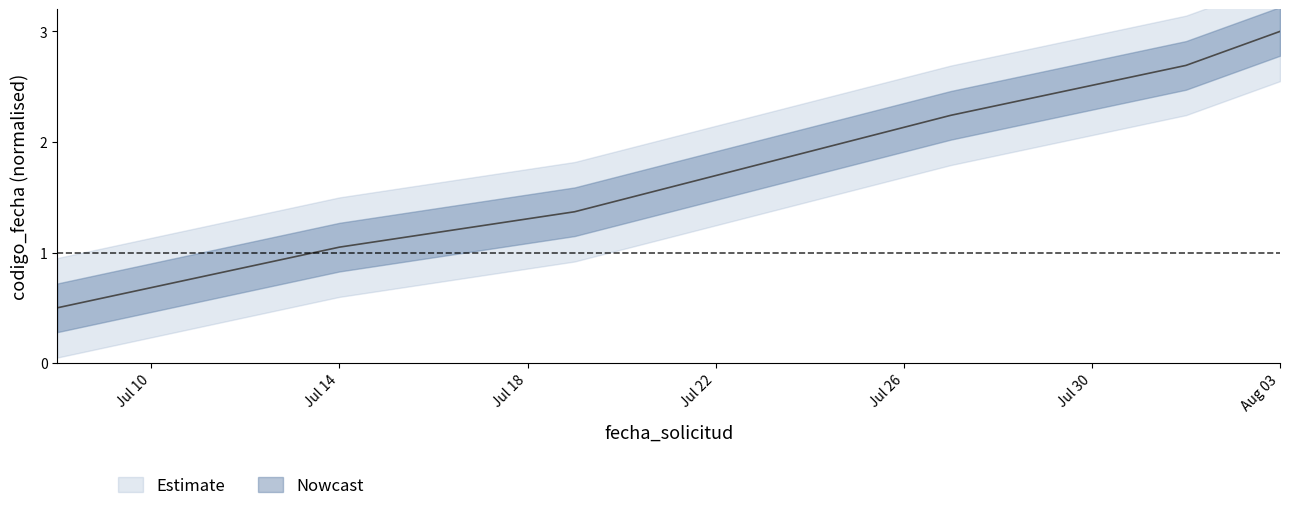

What is the ratio of the value at 2022-07-27 to the value at 2022-08-03?

0.7